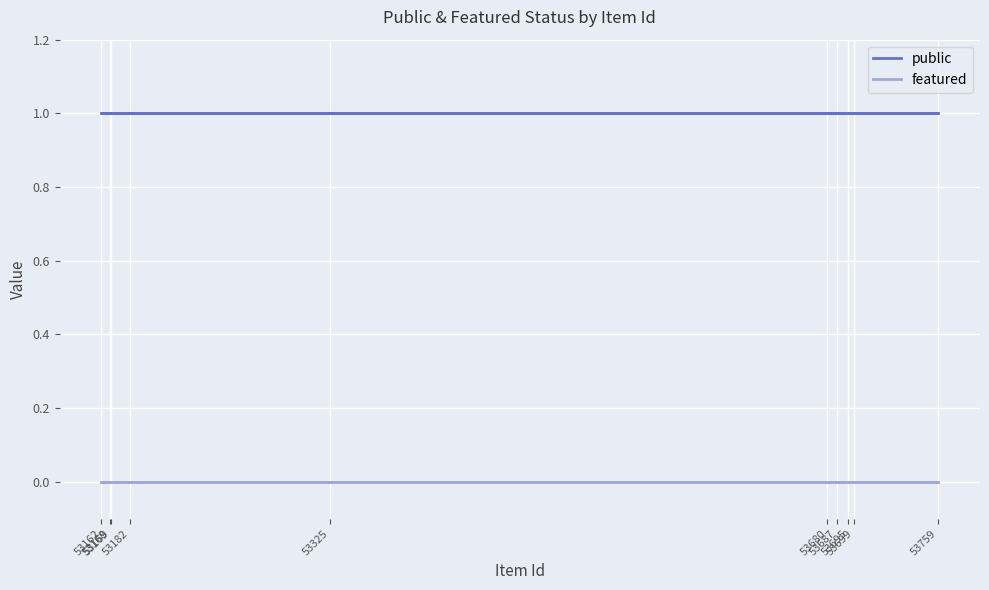

How many series are shown in this chart?

2